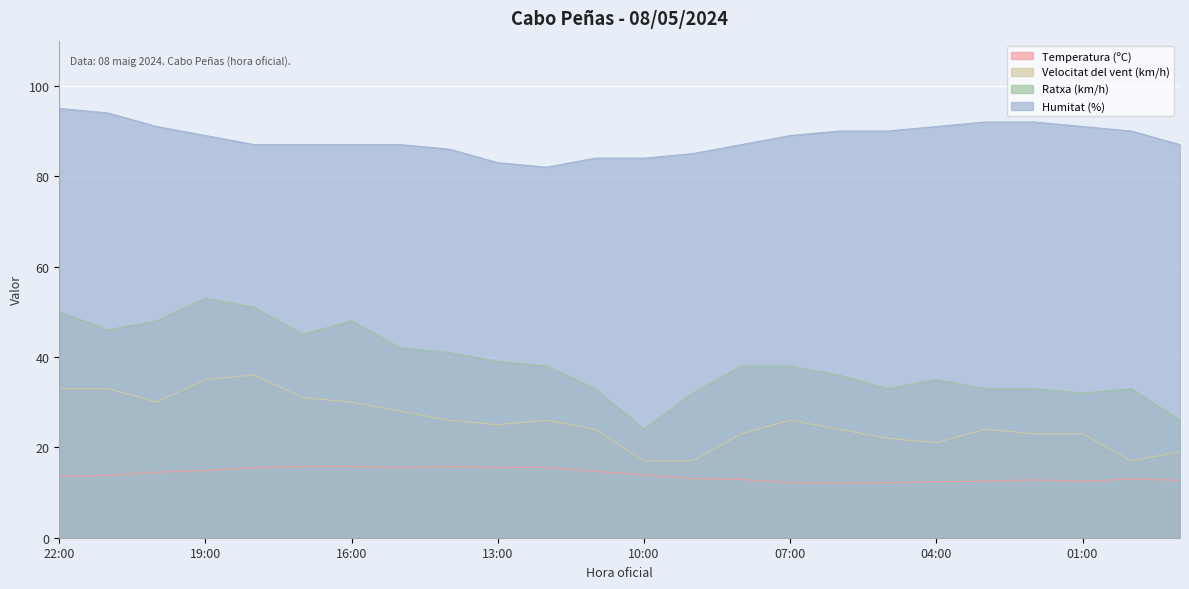

True or false: Ratxa (km/h) and Temperatura (ºC) intersect in this chart.

False